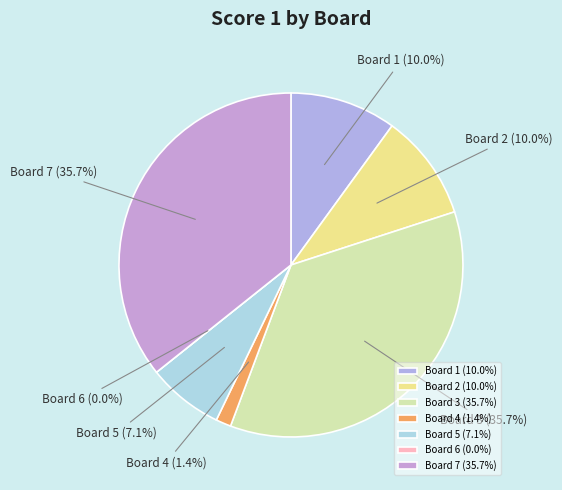

Rank the categories by value from lowest to highest.

Board 6, Board 4, Board 5, Board 1, Board 2, Board 3, Board 7